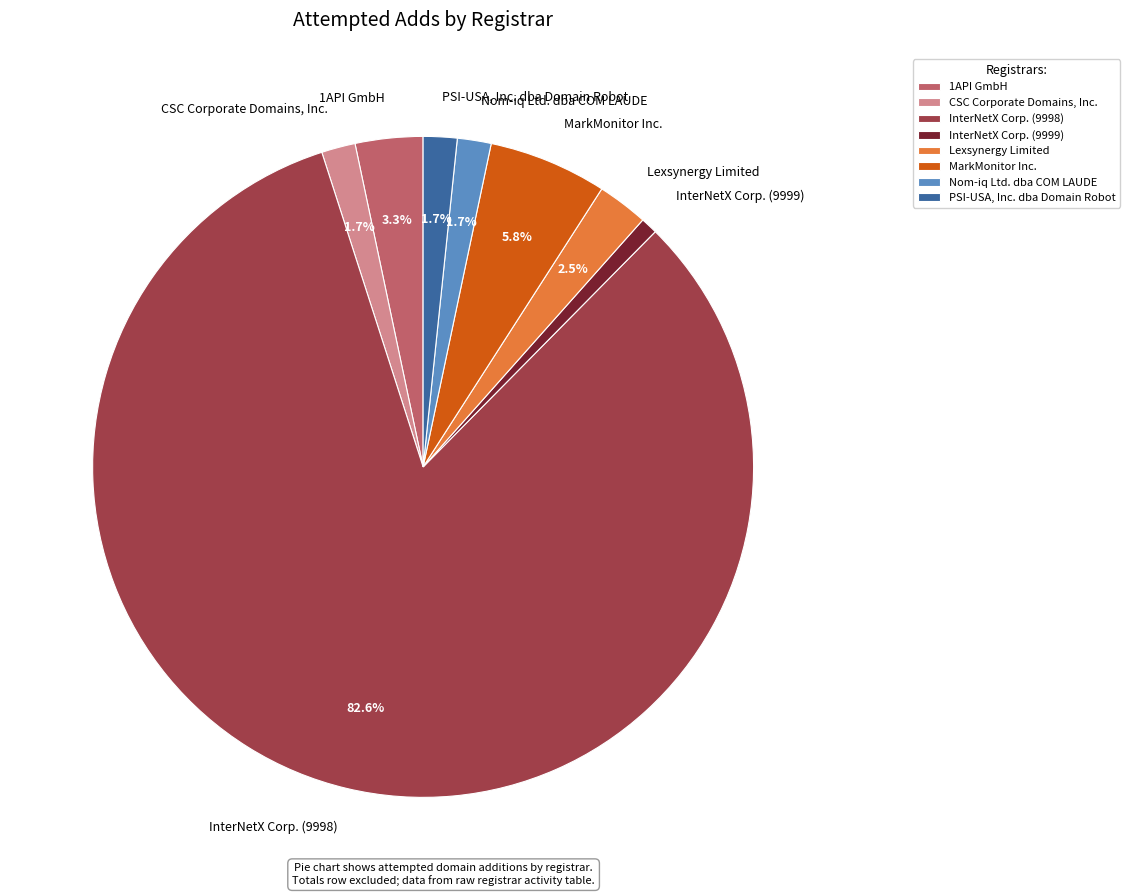

What is the majority slice?

InterNetX Corp. (9998)